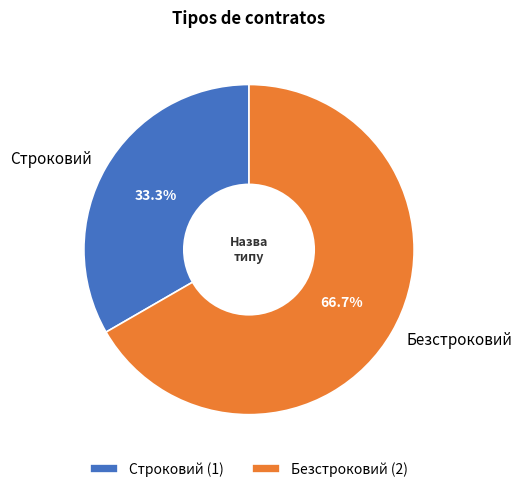

Between Строковий and Безстроковий, which is larger?

Безстроковий